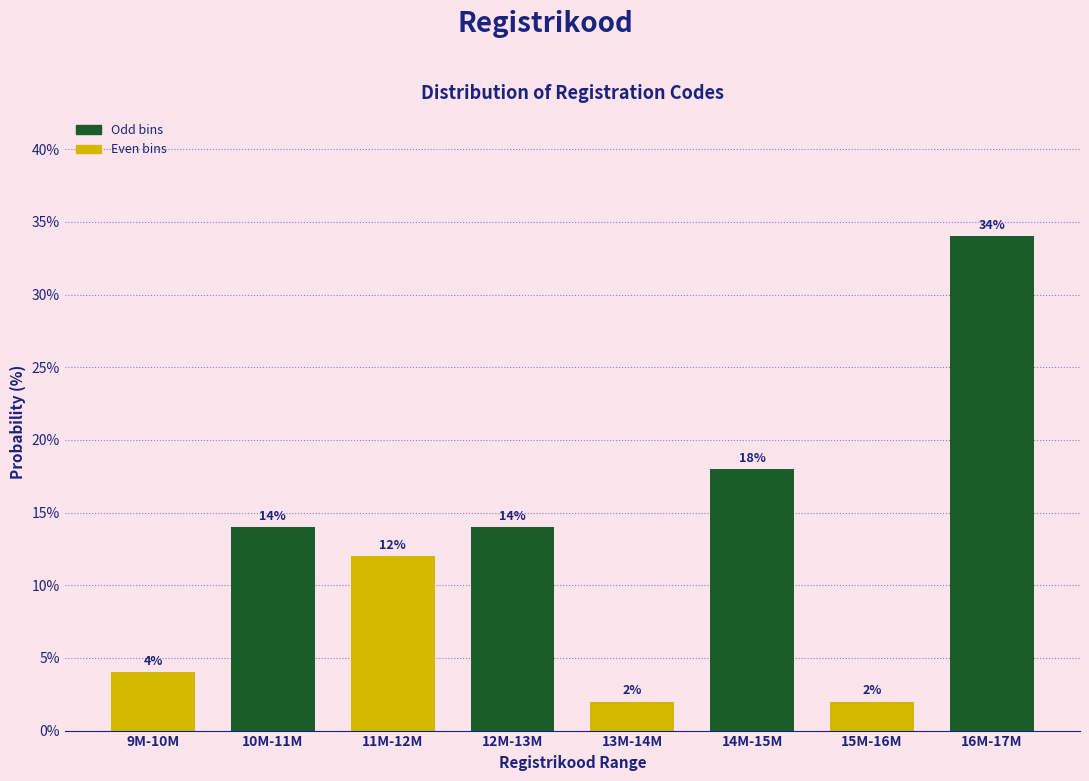

Reading right to left, what are all the values shown in this chart?

34.0	2.0	18.0	2.0	14.0	12.0	14.0	4.0